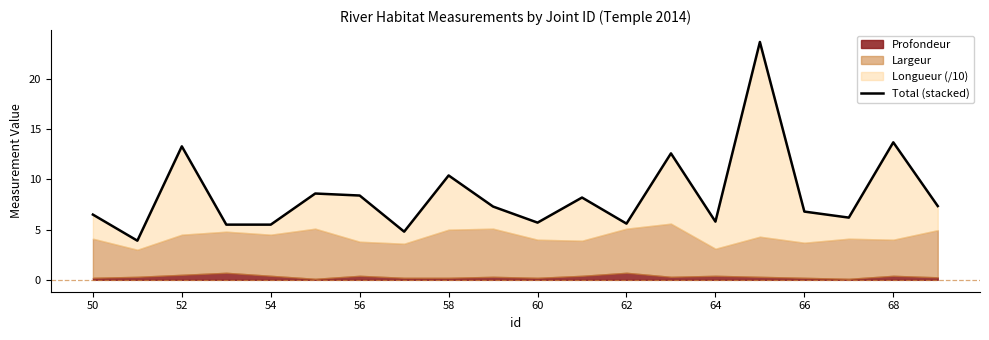

True or false: the data shows 13.7 at 68.

True